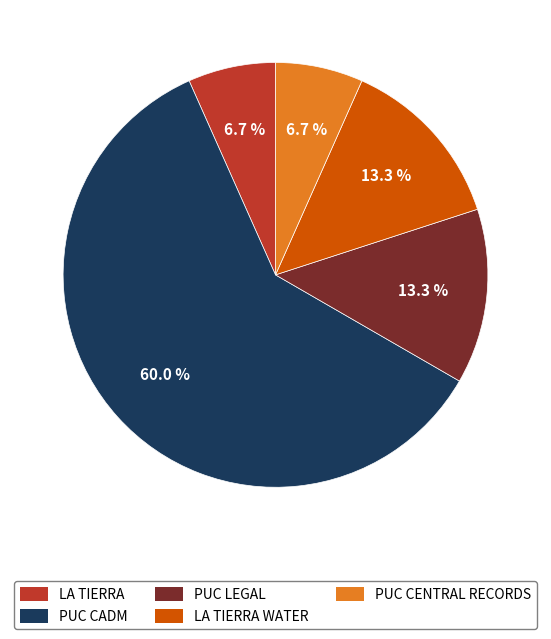

To the nearest percent, what percentage of the pie is LA TIERRA WATER?

13%